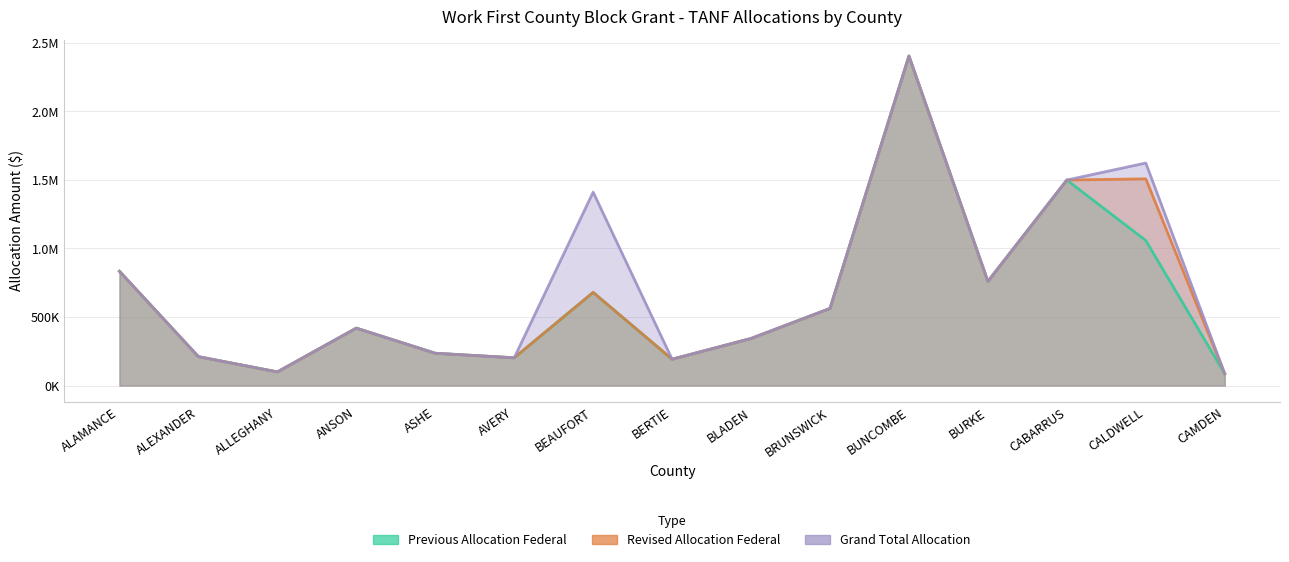

What is the maximum value shown in the chart?

2404228